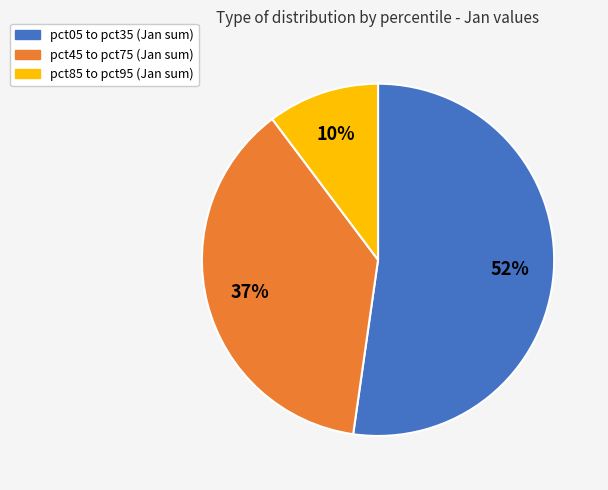

Does any single category account for the majority?

Yes